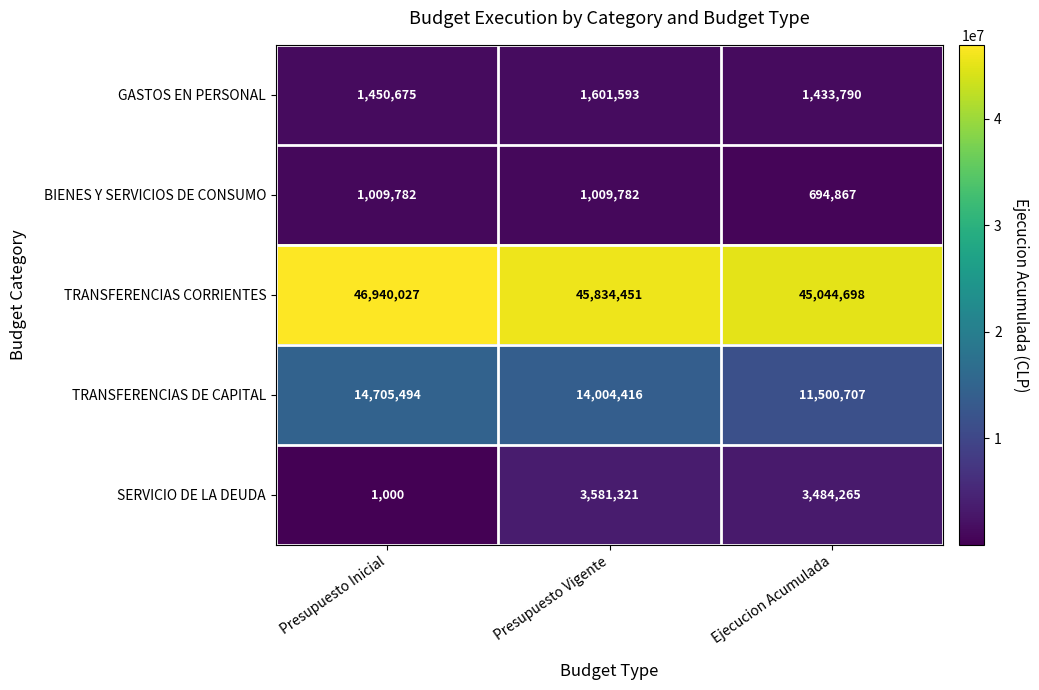

The TRANSFERENCIAS CORRIENTES series shows 25105825 at Presupuesto Vigente. True or false?

False